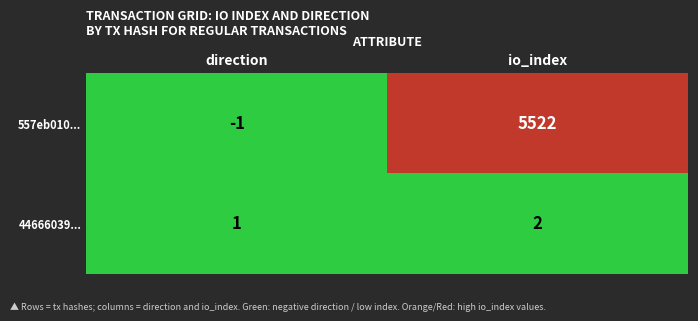

What is the sum of all 44666039... values?

3